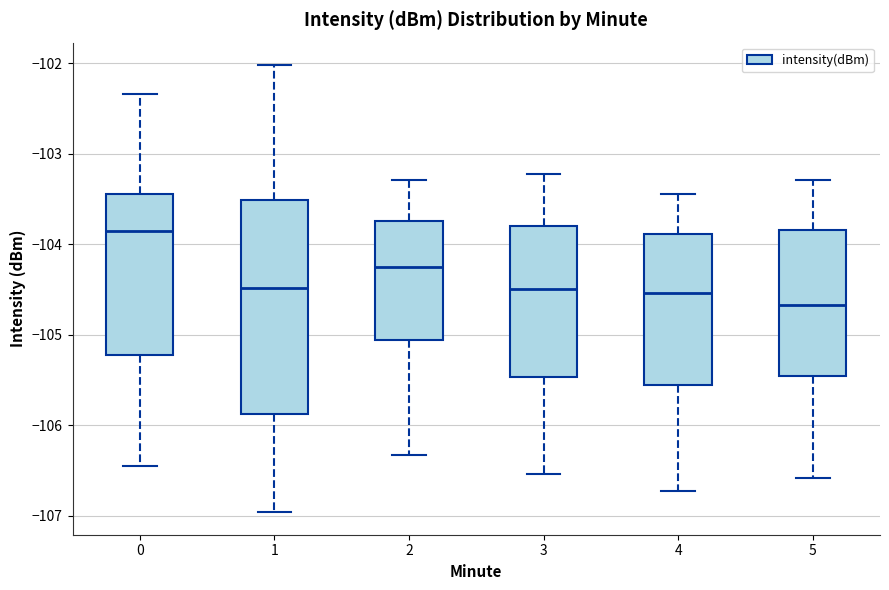

Comparing the boxes themselves (not the whiskers), which one is the tallest?

1